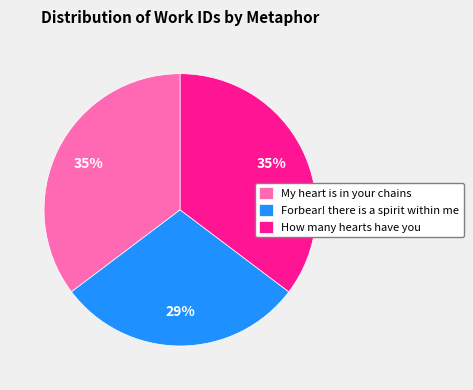

Does any single category account for the majority?

No